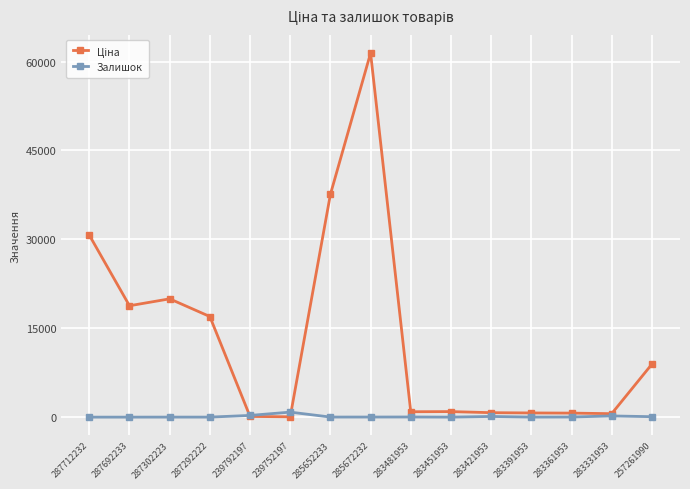

Which category has the highest value across all series?

285672232